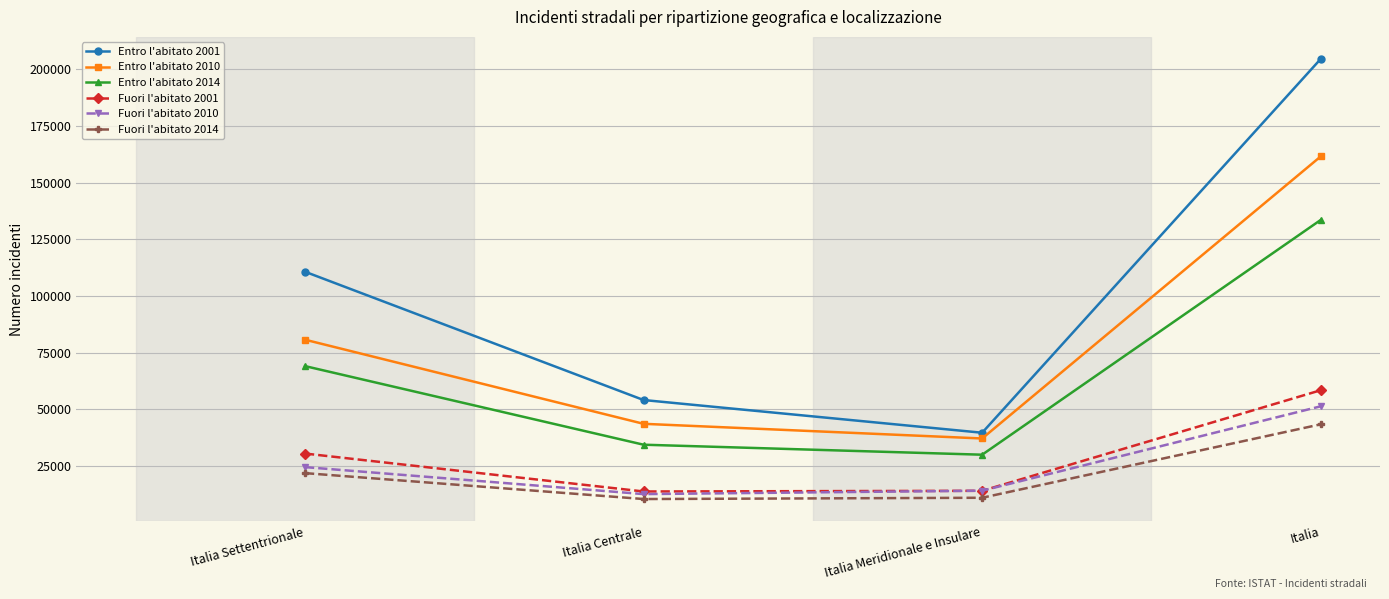

Which series has the largest range (max minus min)?

Entro l'abitato 2001